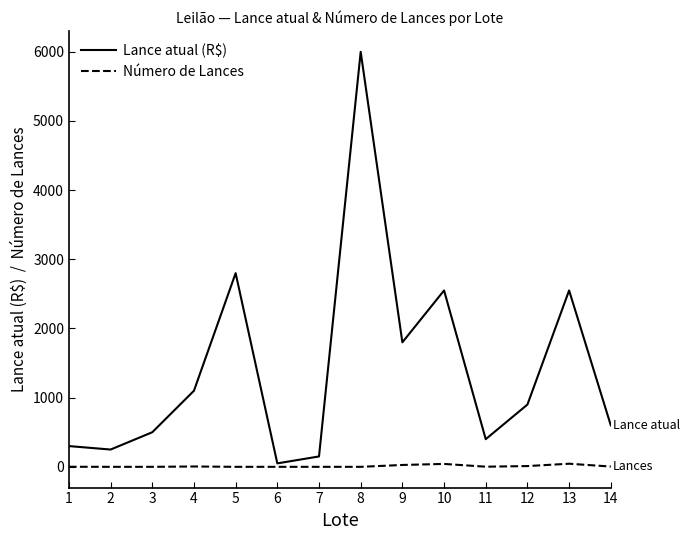

At which label does Lance atual (R$) reach its minimum?

6